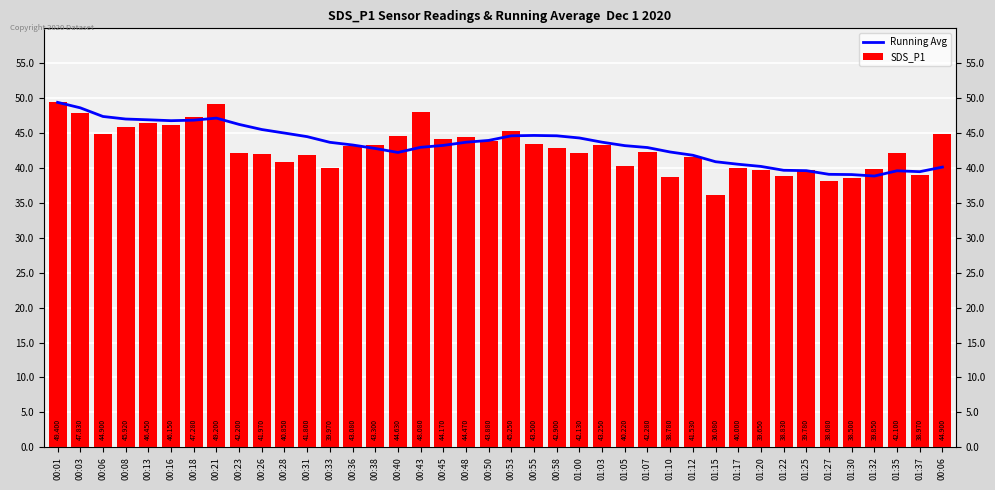

At which label does Running Avg first exceed 43?

00:01